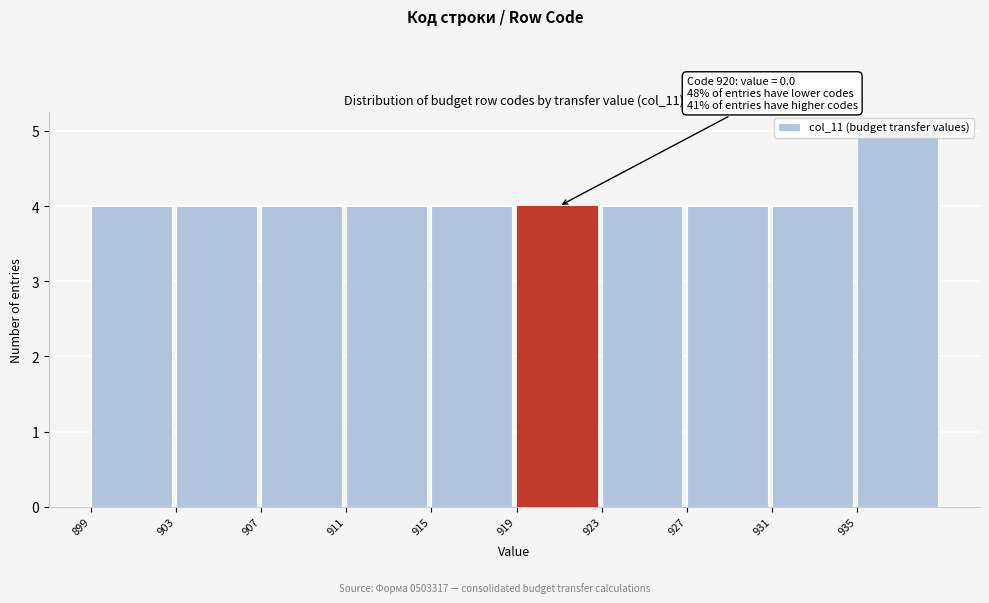

Over which range of the x-axis is the bar tallest?

935 to 939